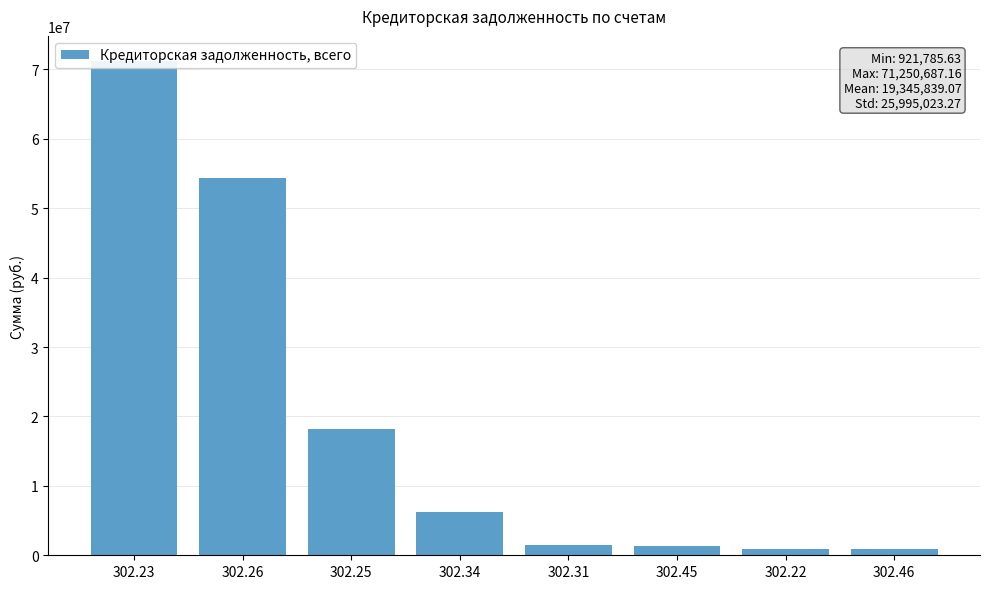

Reading right to left, transcribe all the data shown in this chart.

921785.6	963590.5	1377537.3	1498536.4	6292857.6	18168610.8	54293107.1	71250687.2